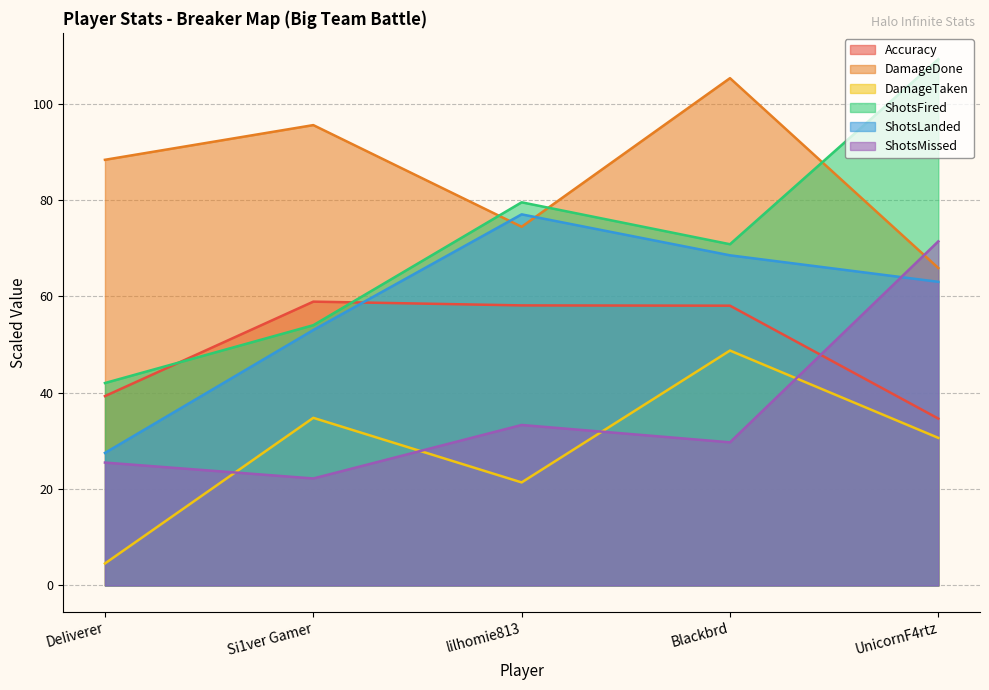

How many distinct data groups are displayed?

6